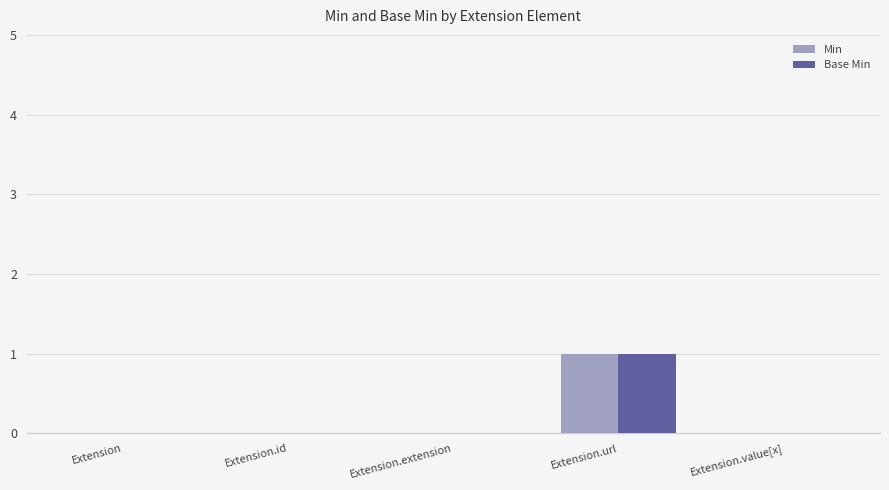

The Min series shows 0 at Extension. True or false?

True